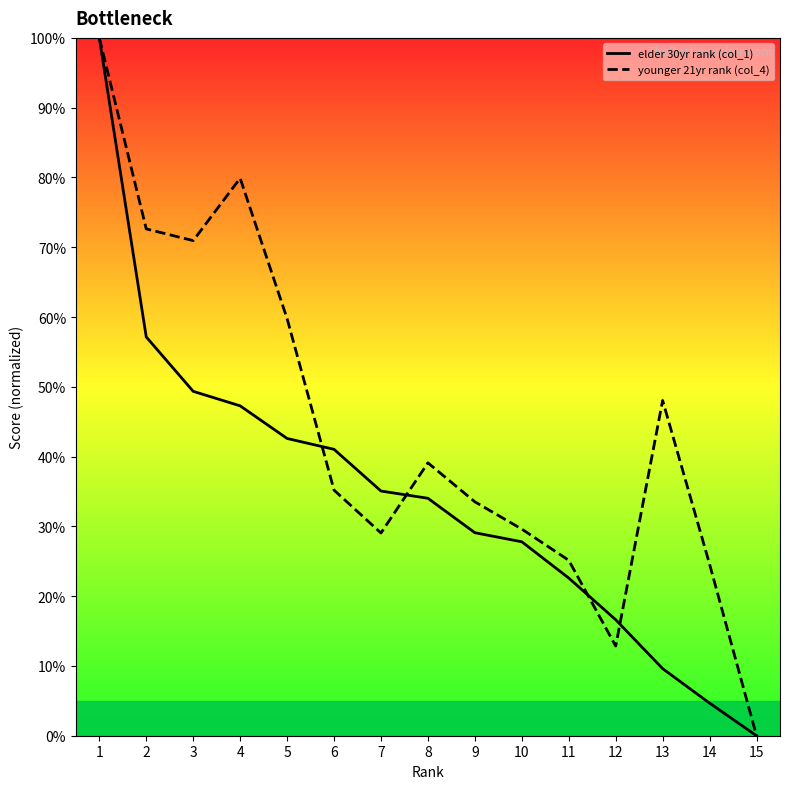

Between 10 and 6, which is larger?

6